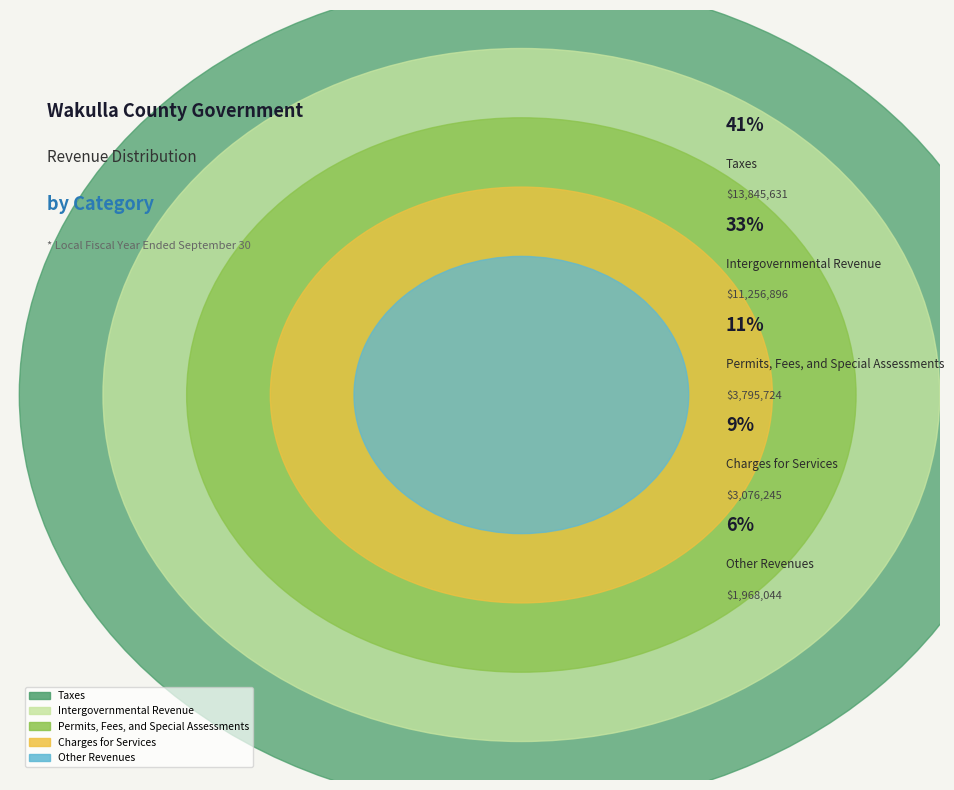

The Intergovernmental Revenue slice represents 33% of the pie. True or false?

True